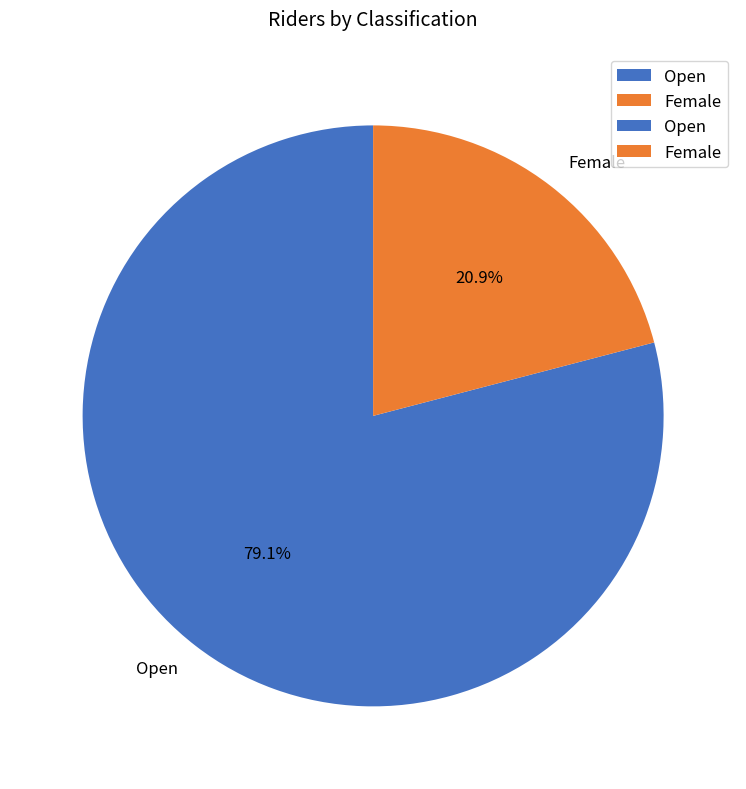

Is Female the majority of the pie?

No